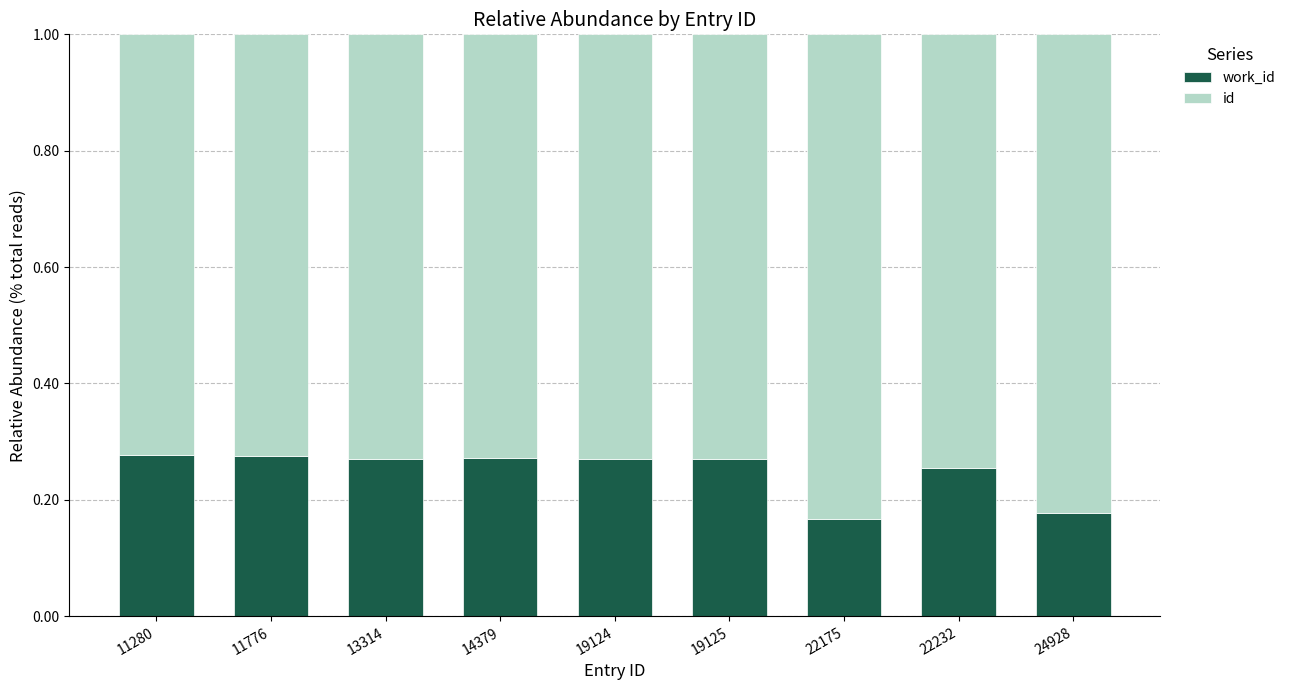

What is the total value across all series at 22175?

1.0